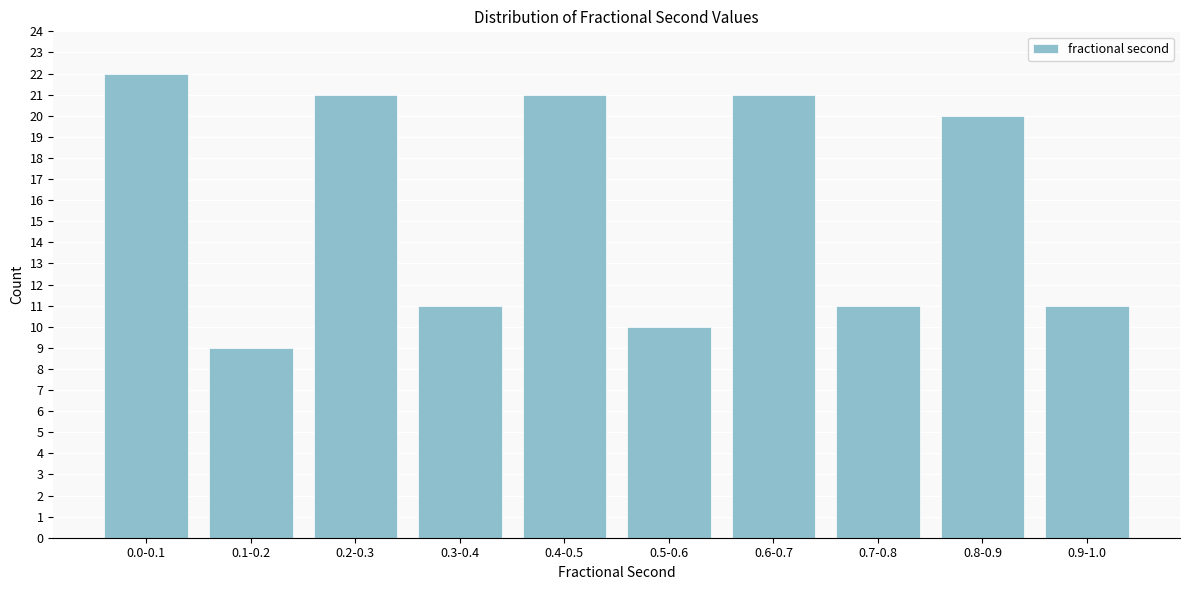

Reading right to left, transcribe all the data shown in this chart.

0.9-1.0=11	0.8-0.9=20	0.7-0.8=11	0.6-0.7=21	0.5-0.6=10	0.4-0.5=21	0.3-0.4=11	0.2-0.3=21	0.1-0.2=9	0.0-0.1=22